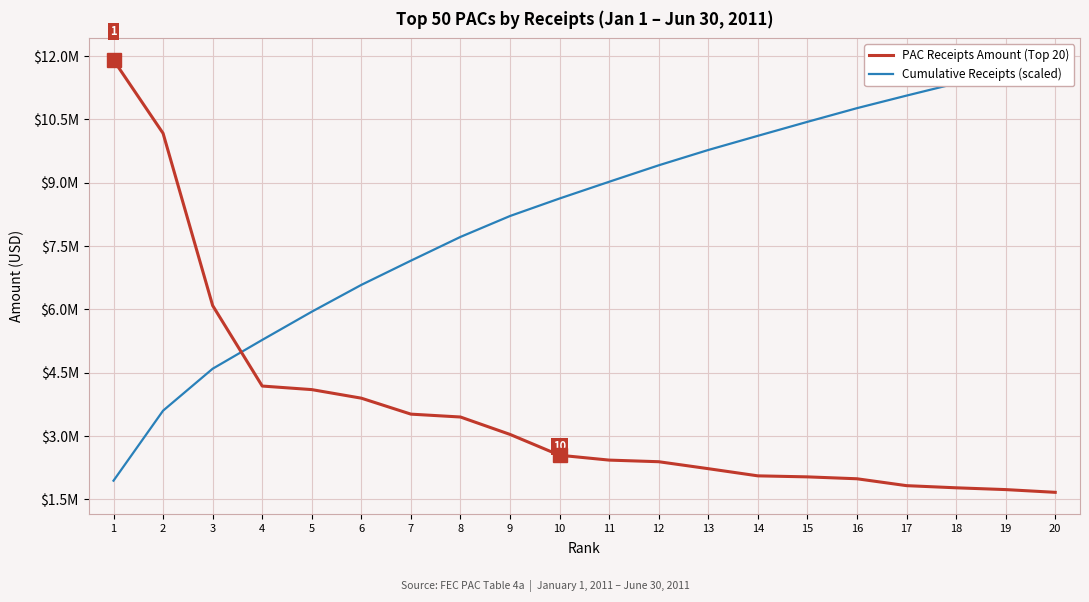

What is the total value across all series at 20?

13572986.8